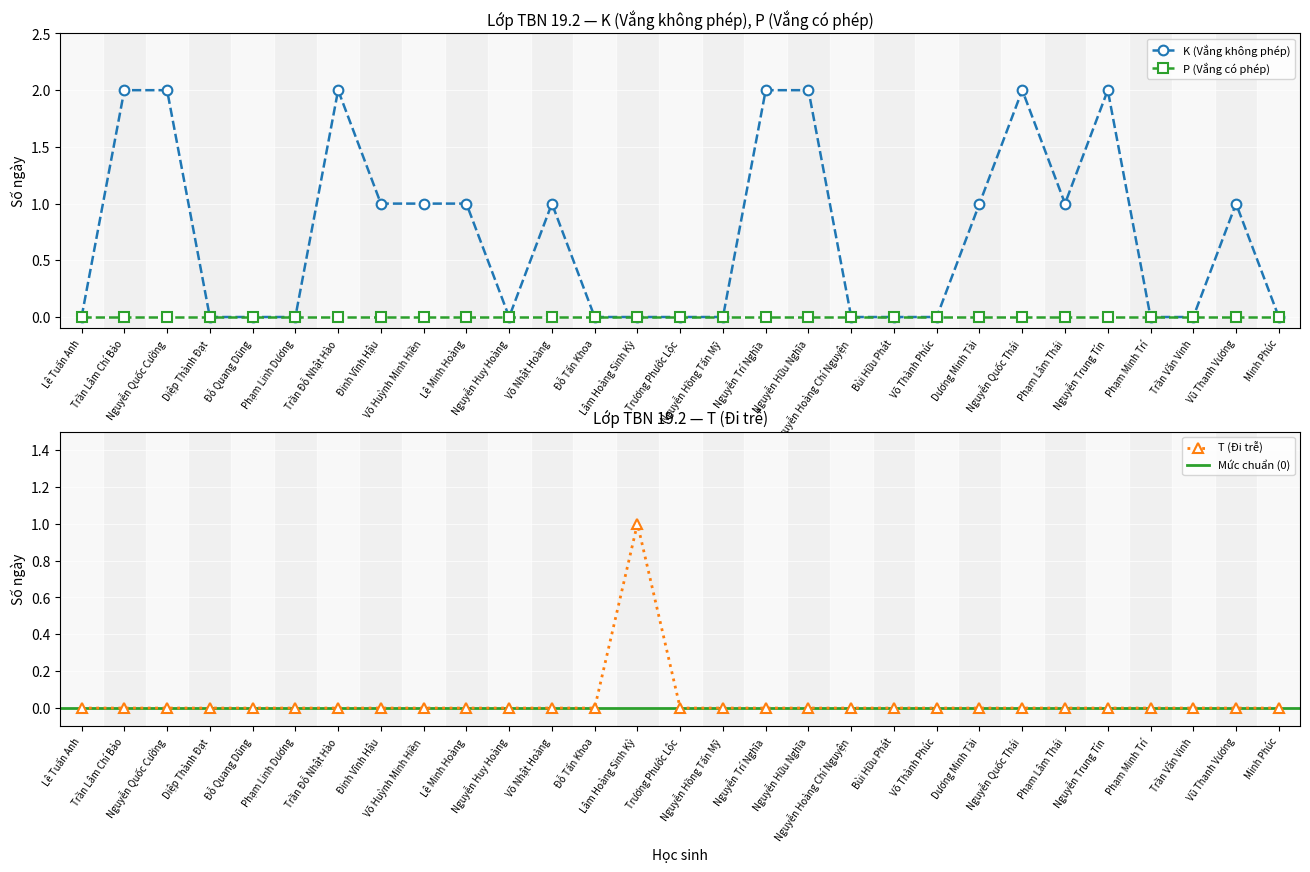

What is the value of the K (Vắng không phép) point at the 17th from the left?

2